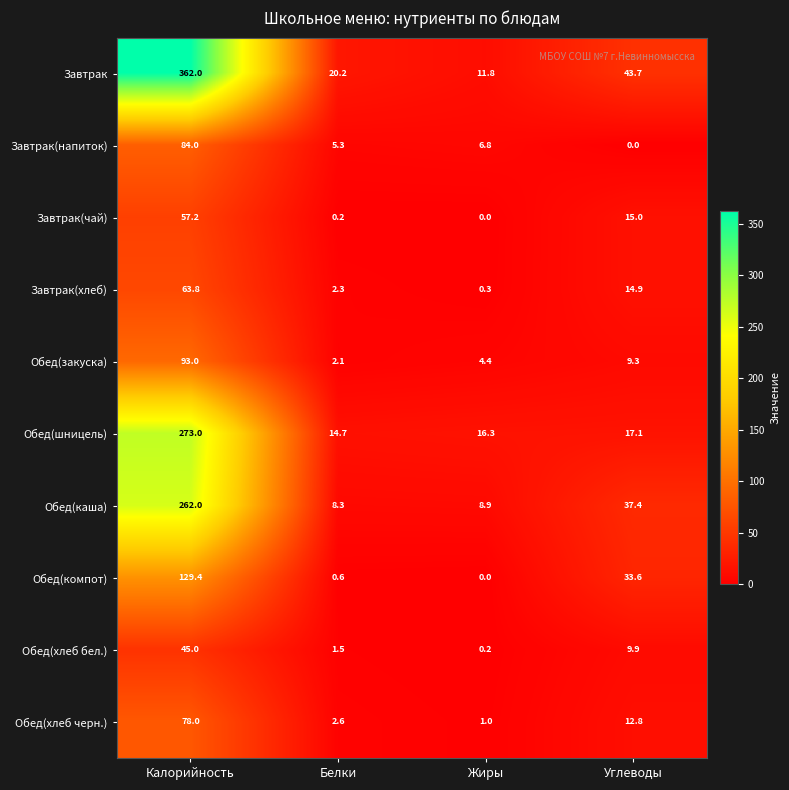

Where does the Завтрак(хлеб) series first go above 14?

Калорийность